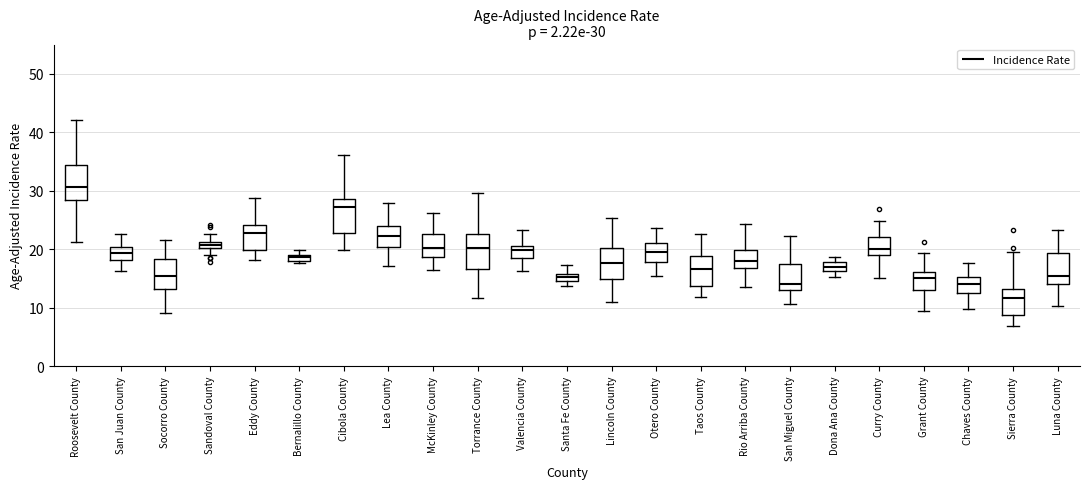

Which box's median line is the lowest?

Sierra County